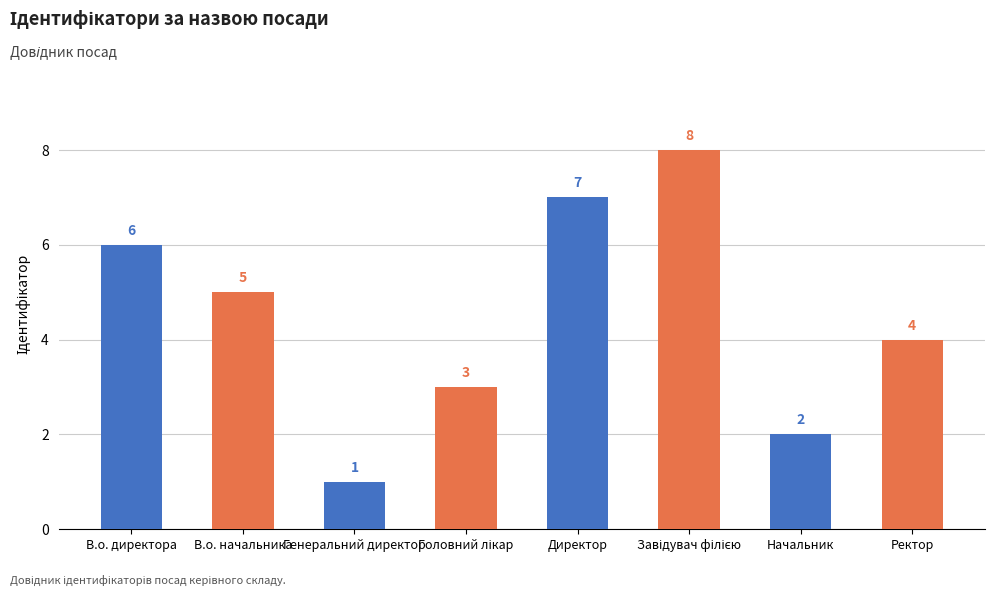

What is the label of the 7th bar from the left?

Начальник